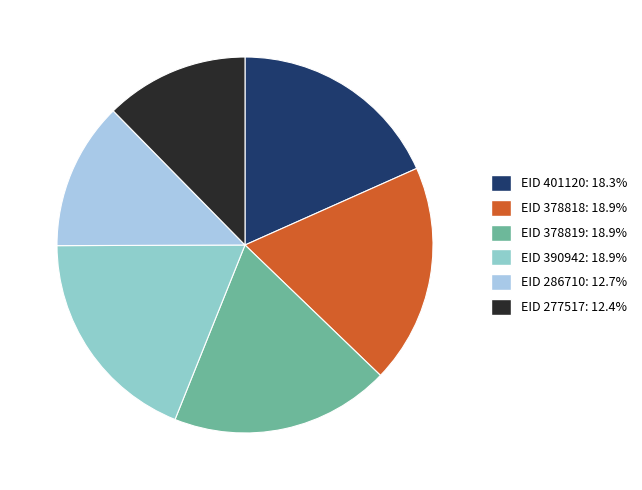

Count the number of slices in the pie.

6